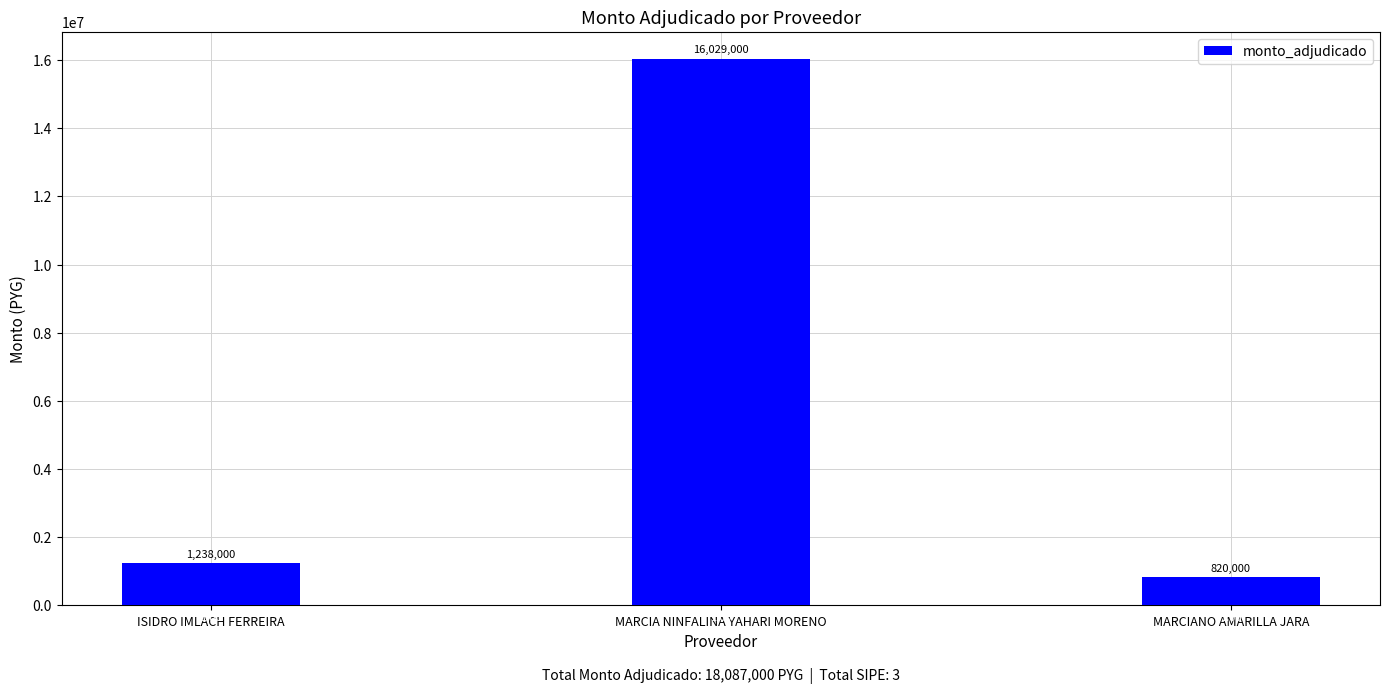

At which label does the data first exceed 1238000?

MARCIA NINFALINA YAHARI MORENO